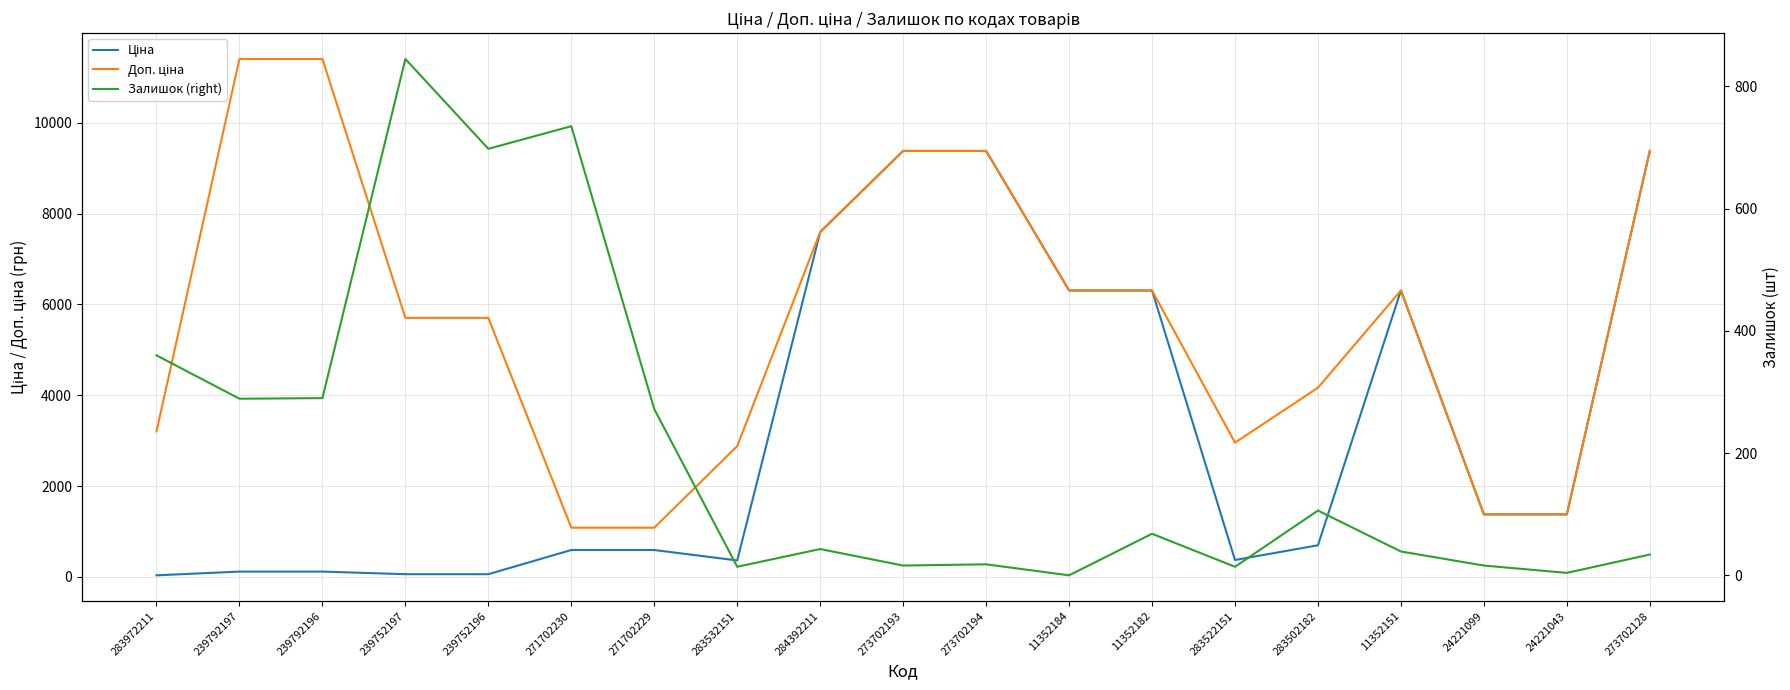

Which label corresponds to the smallest value in the chart?

11352184